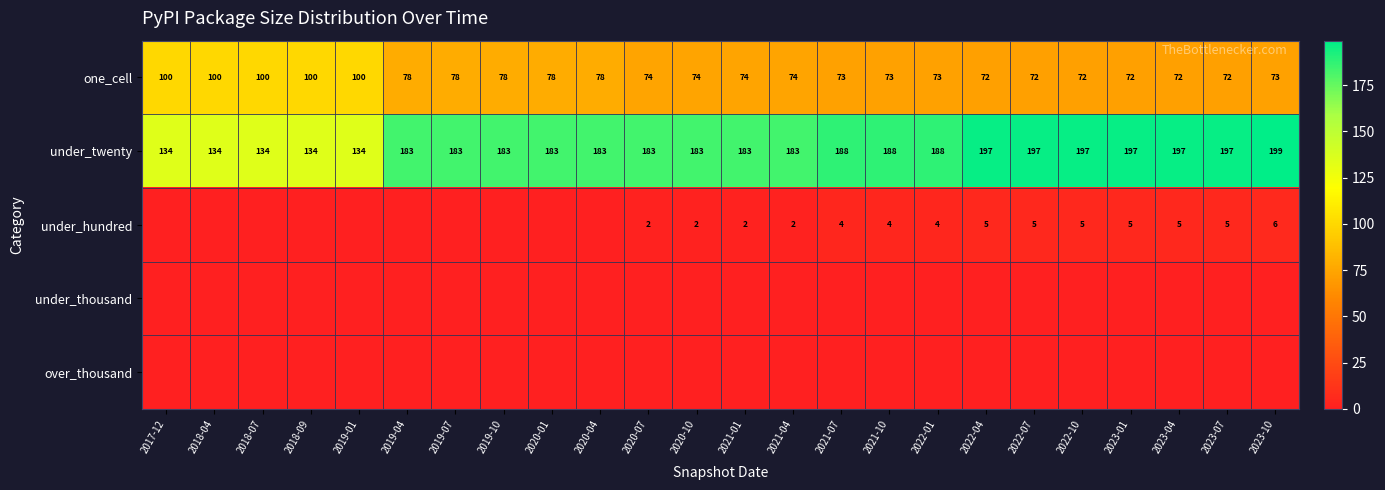

At how many categories does at least one series exceed 51?

24